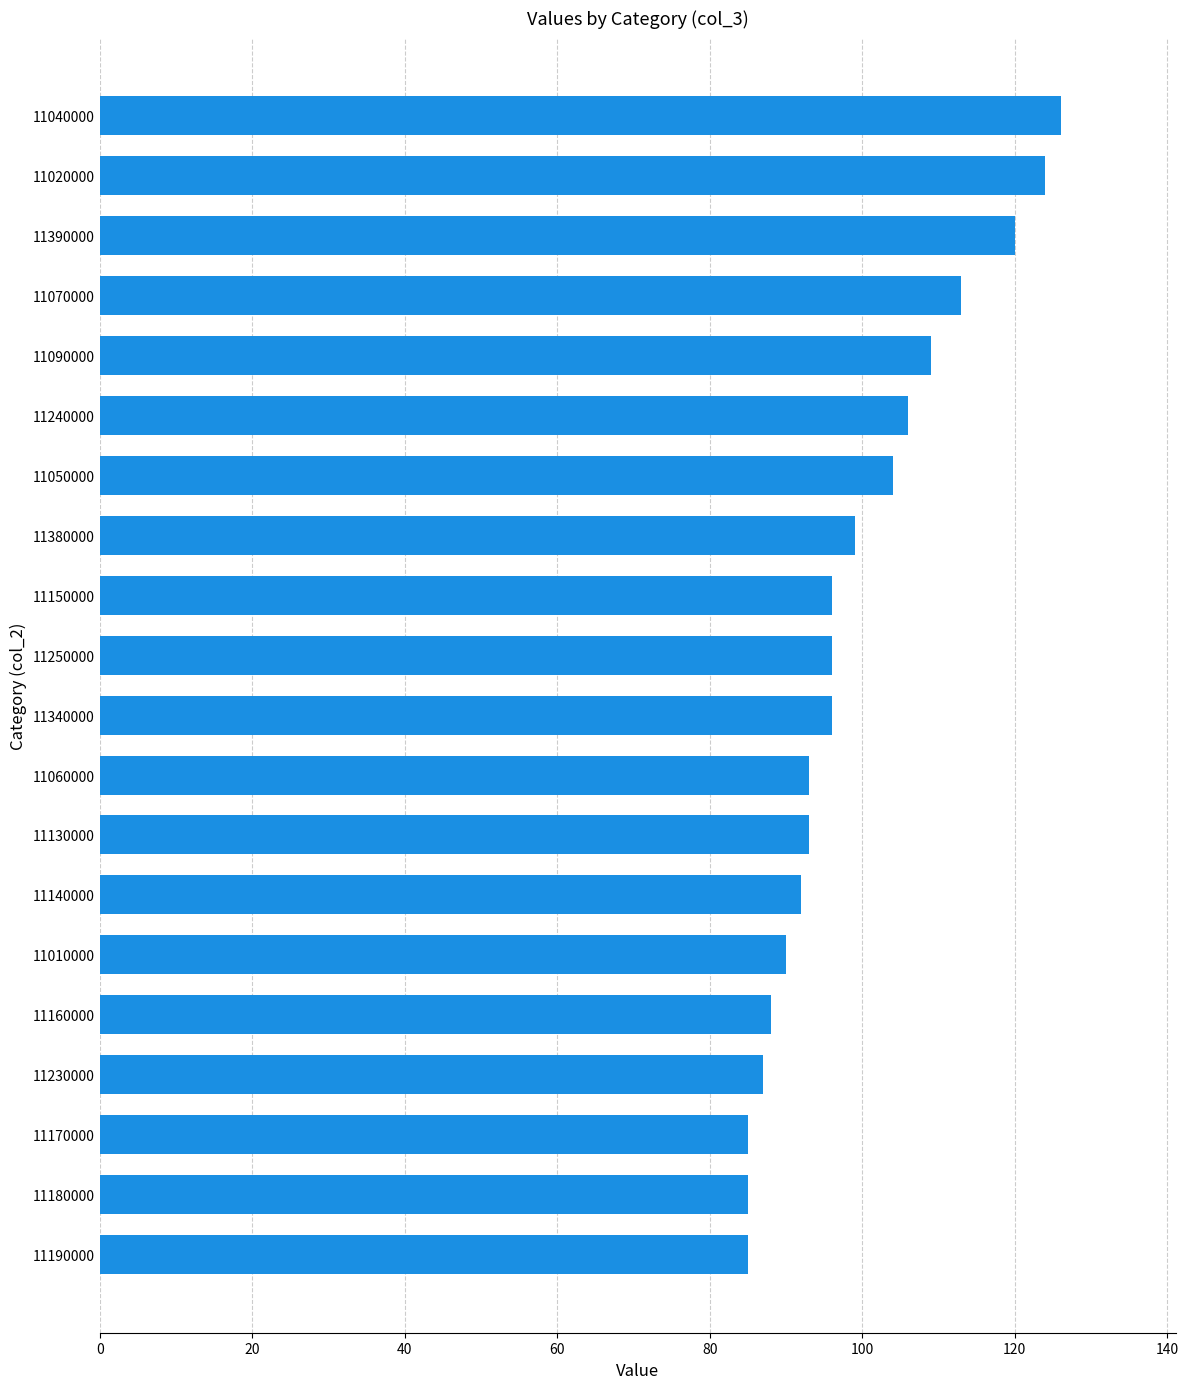

How many bars are there in total?

20